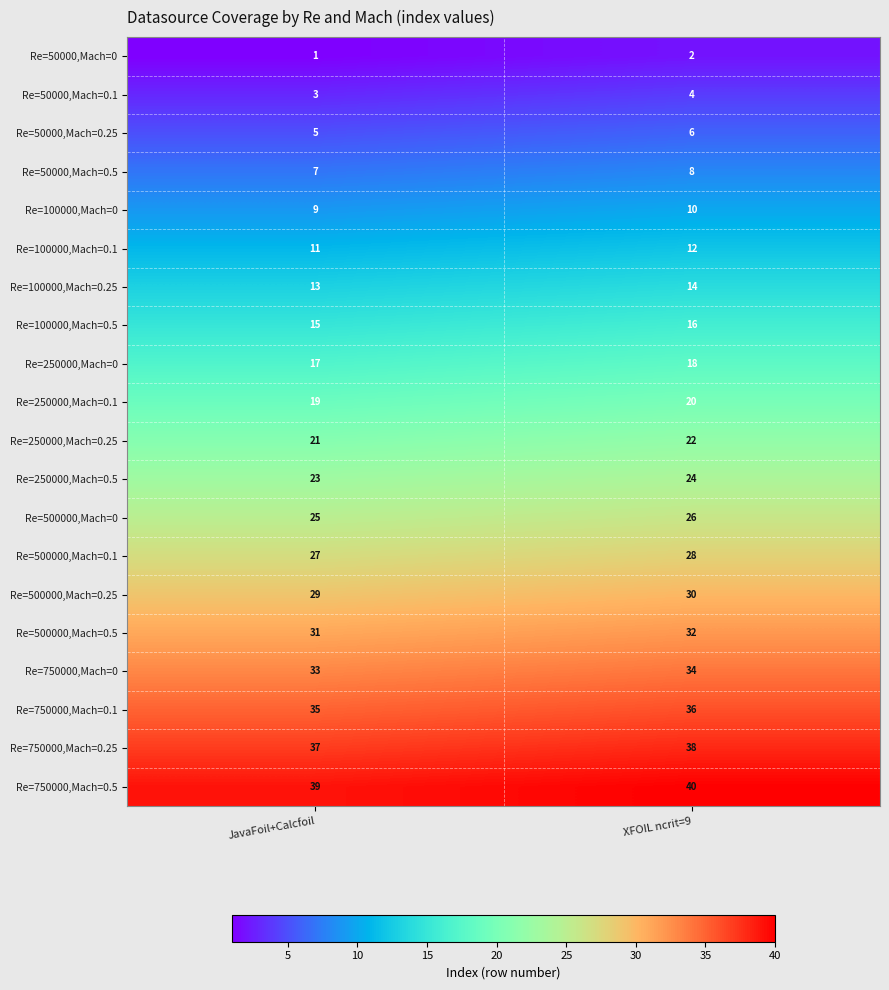

Which series has the largest total across all categories?

Re=750000,Mach=0.5